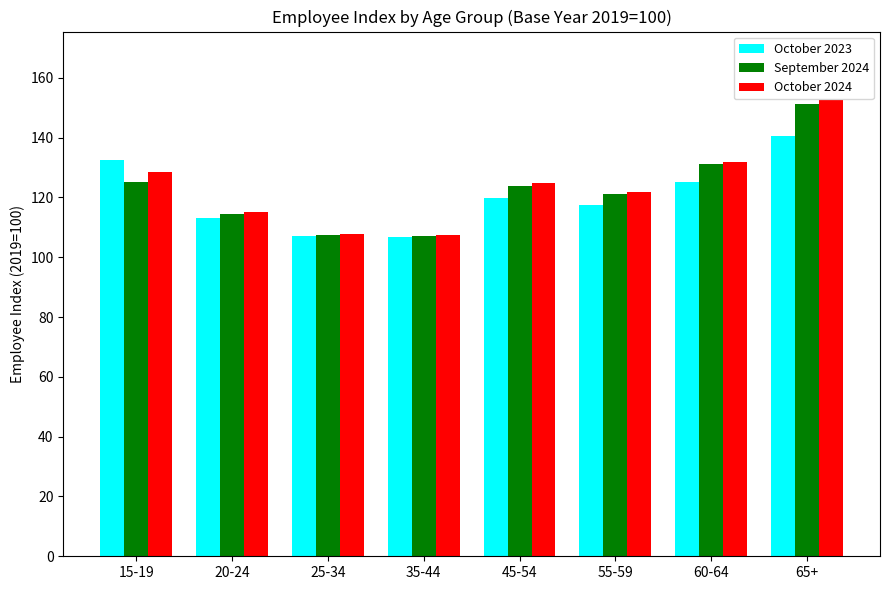

Is the value of October 2023 at 25-34 greater than the value of October 2024 at 20-24?

No